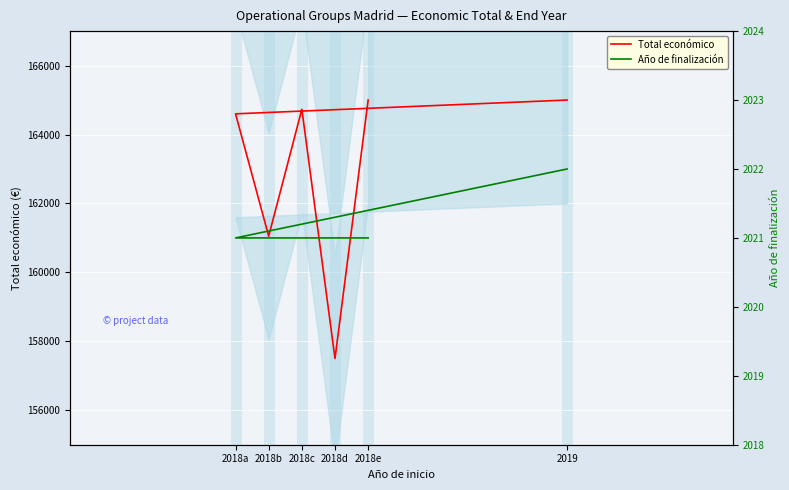

The value of Año de finalización at 2018c is 2021. True or false?

True